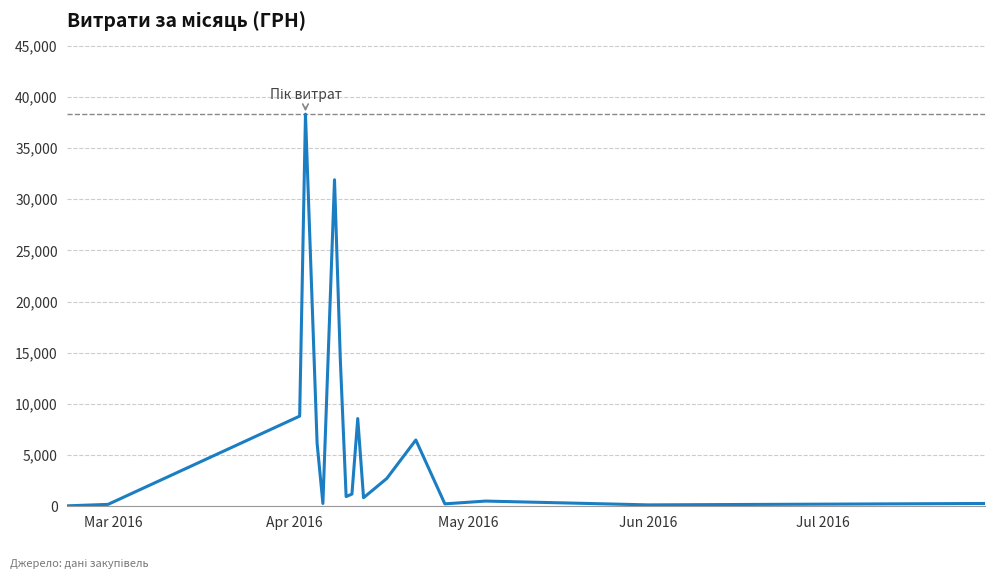

What is the difference between the maximum and minimum values?

38264.5